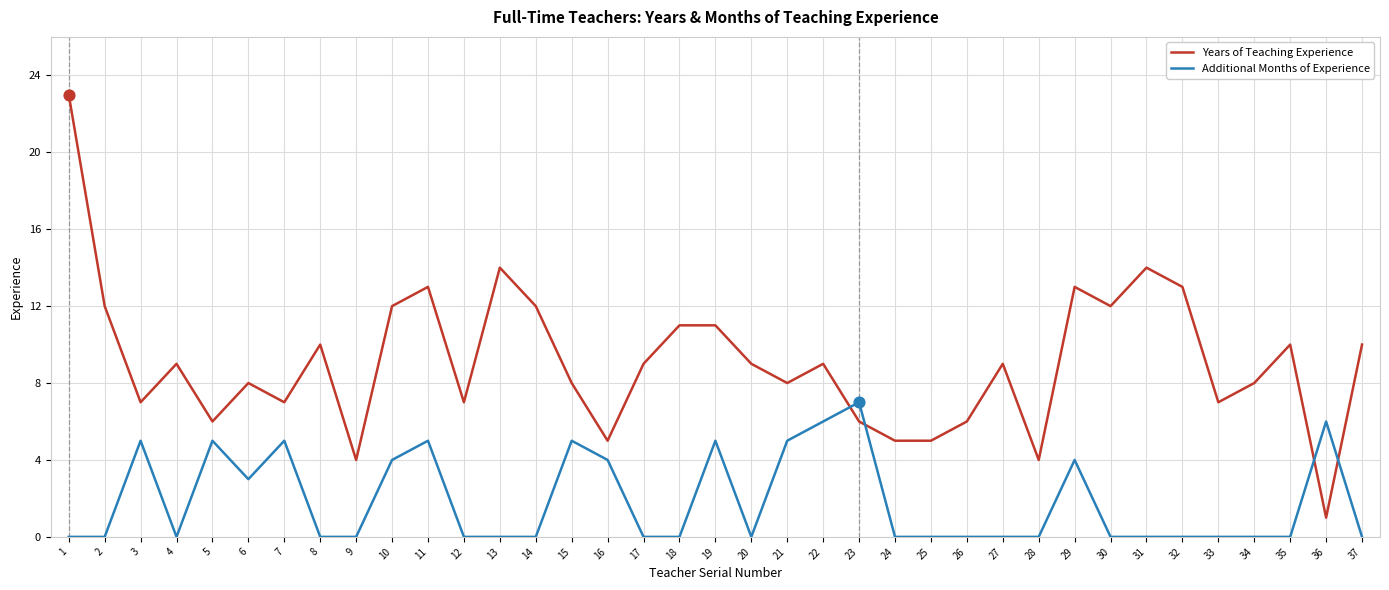

What is the total value across all series at 16?

9